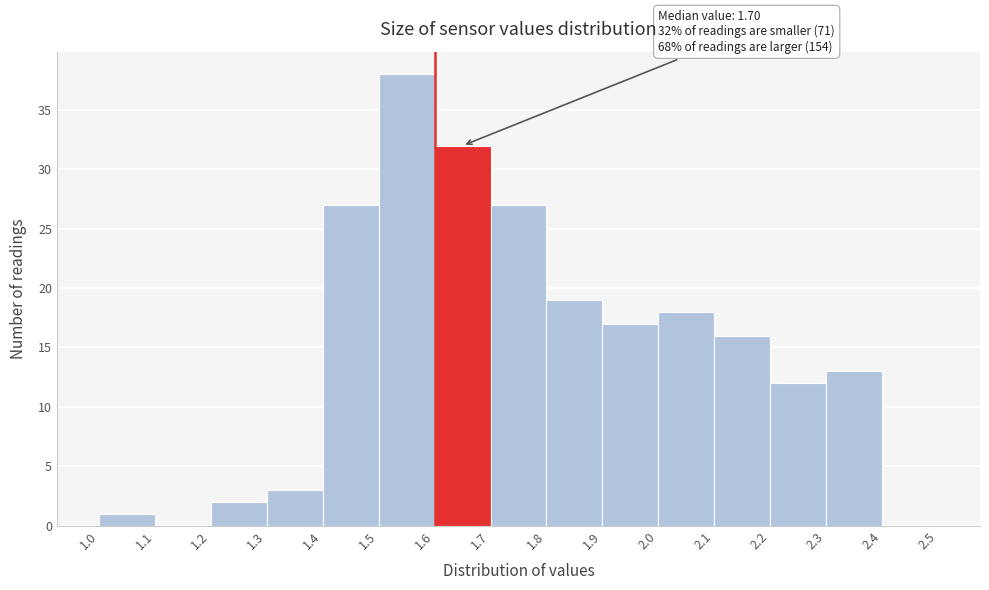

Which range on the x-axis has the tallest bar?

1.5 to 1.6